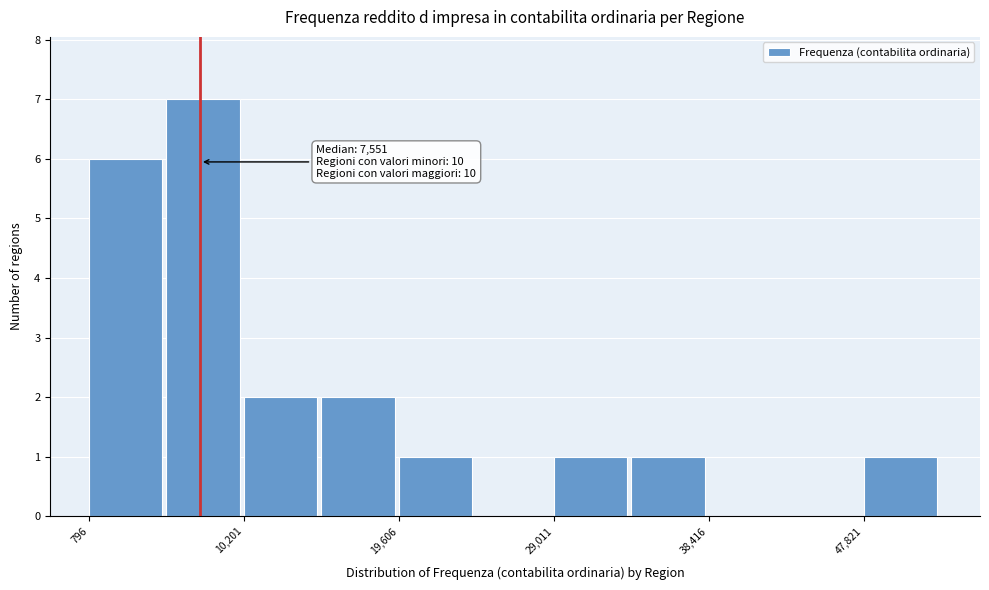

Over which range of the x-axis is the bar tallest?

5000 to 10000